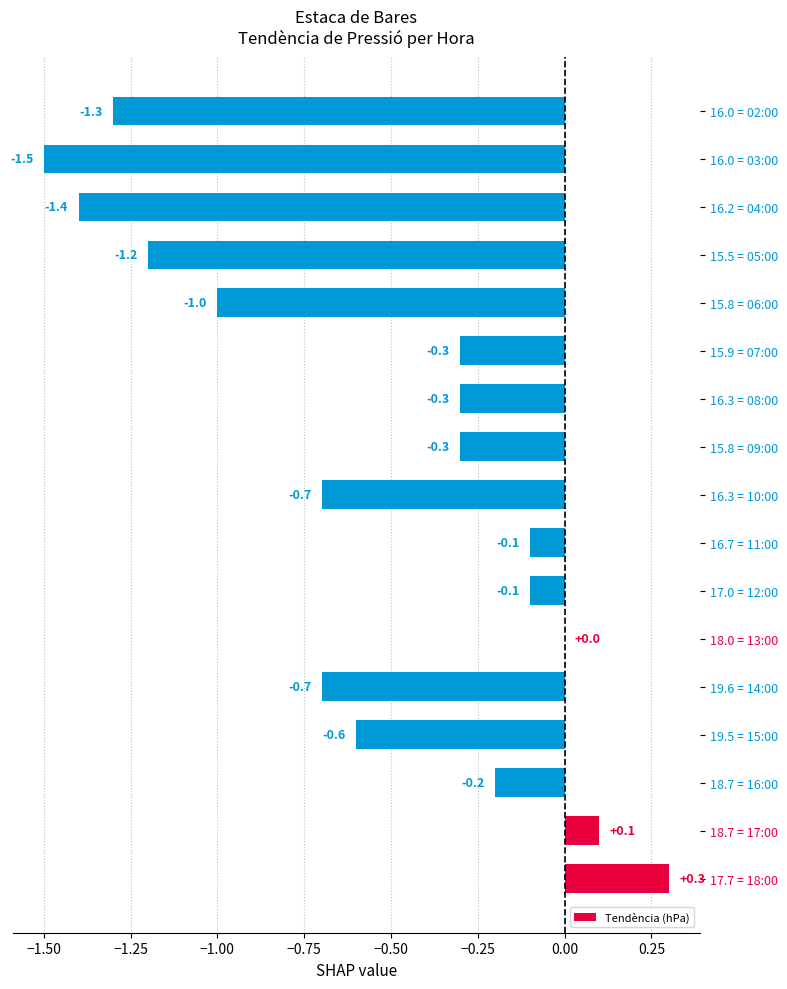

What is the change in value from 19.6 = 14:00 to 18.0 = 13:00?

+0.7